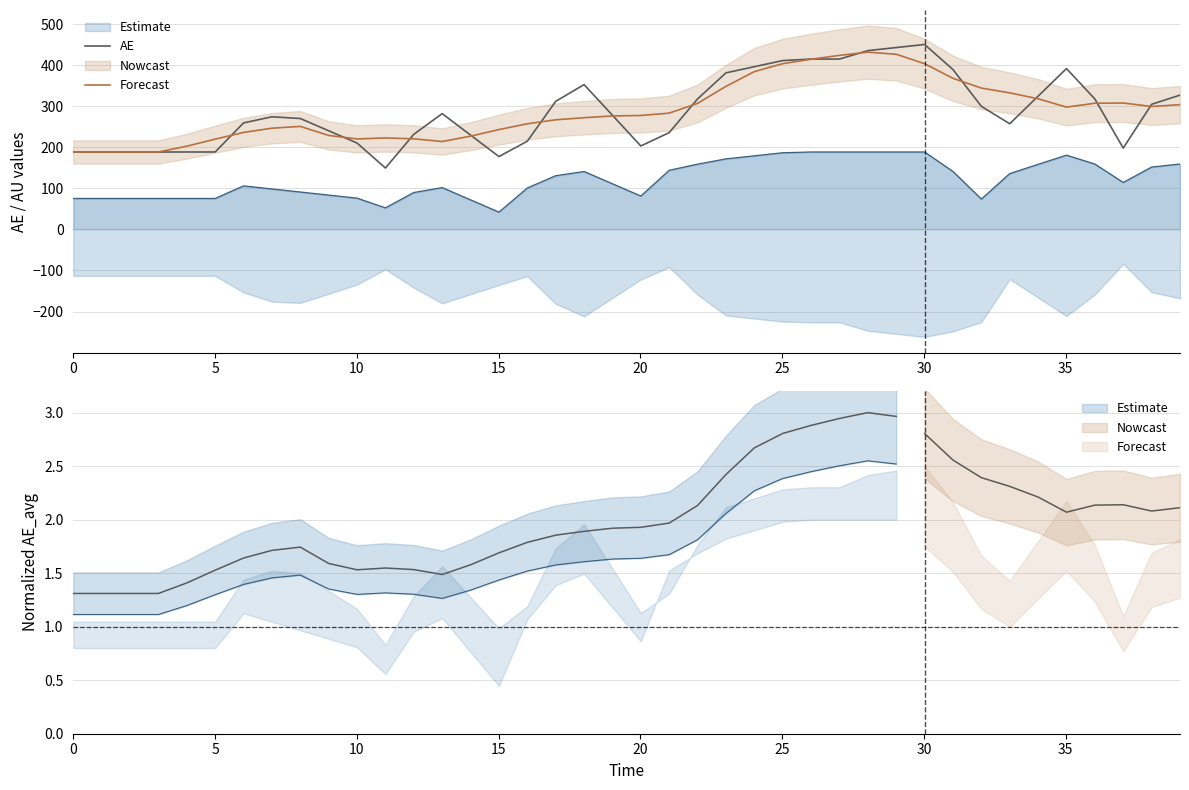

How many intersections are there between Forecast and AE?

13